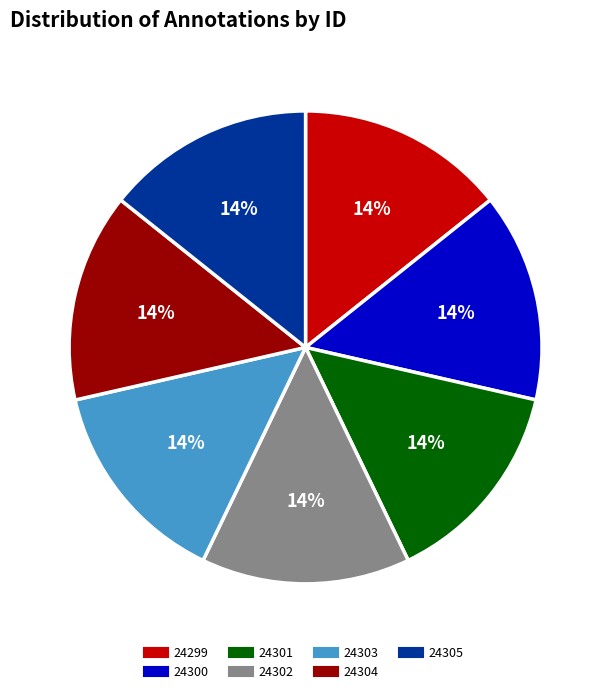

Is there a majority slice in this chart?

No